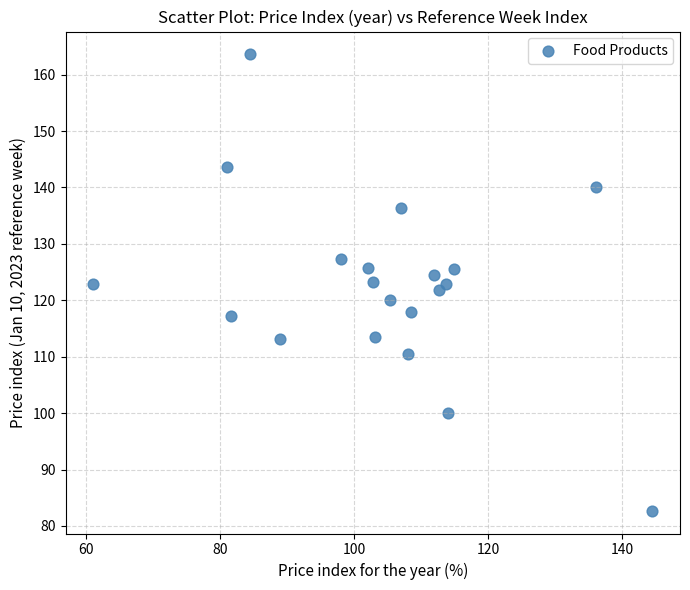

What is the range of X values (max minus min)?

83.4